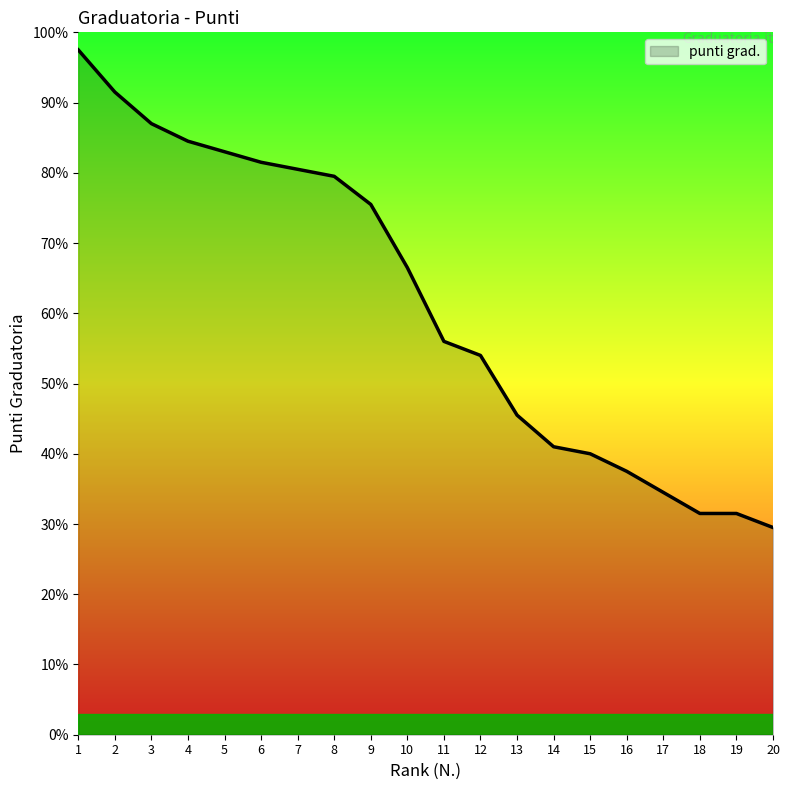

What is the smallest value displayed?

29.5